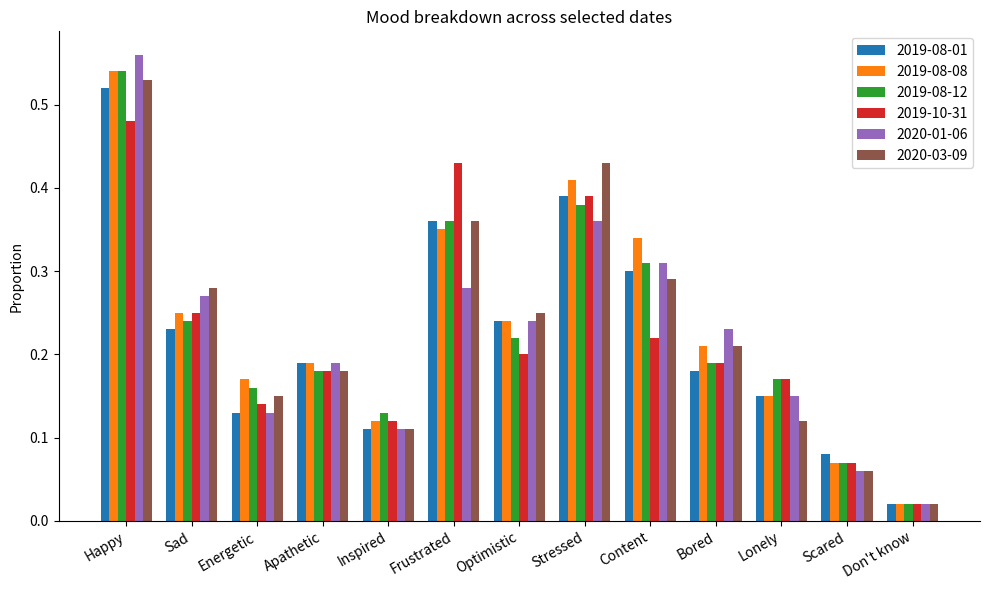

What is the label of the 11th bar from the left?

Lonely